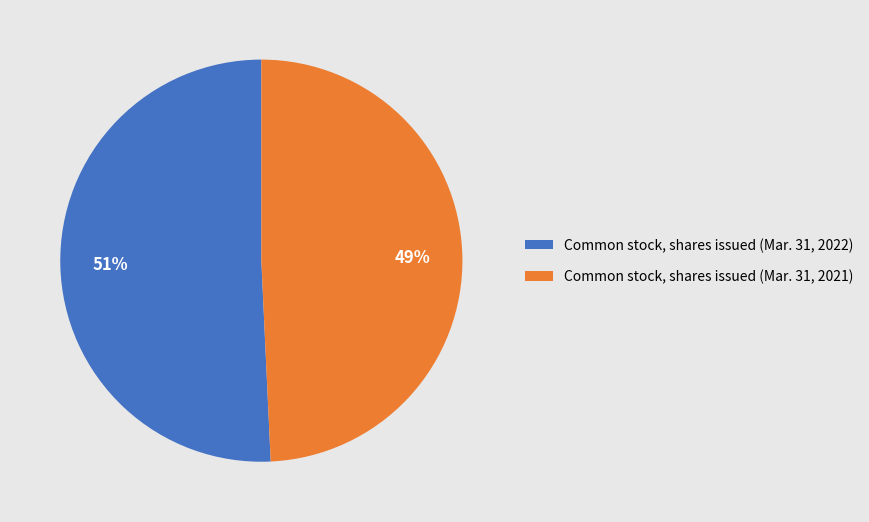

Does any single category account for the majority?

Yes